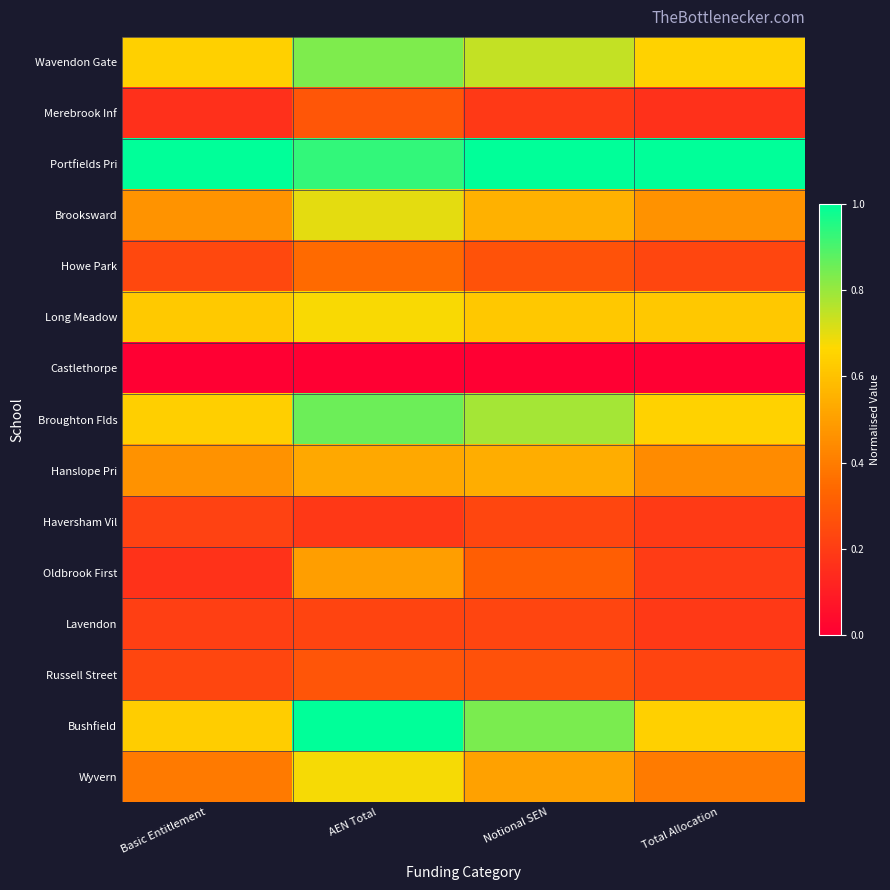

Which series has the largest range (max minus min)?

Bushfield